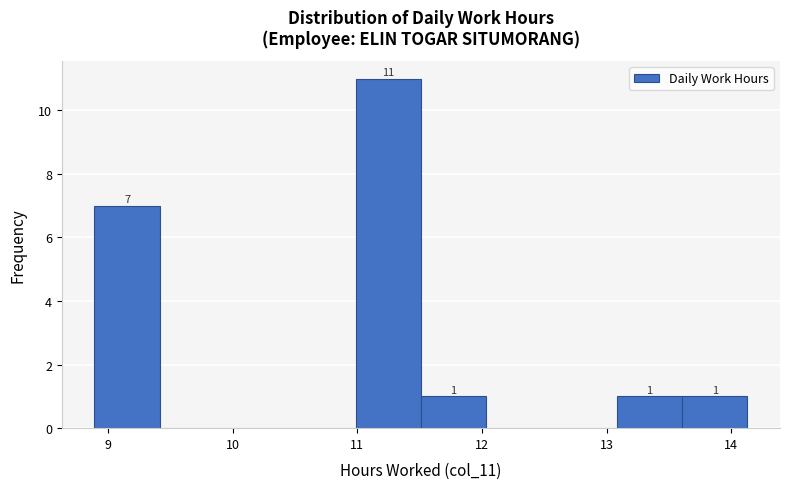

Over which range of the x-axis is the bar tallest?

11.0 to 11.5